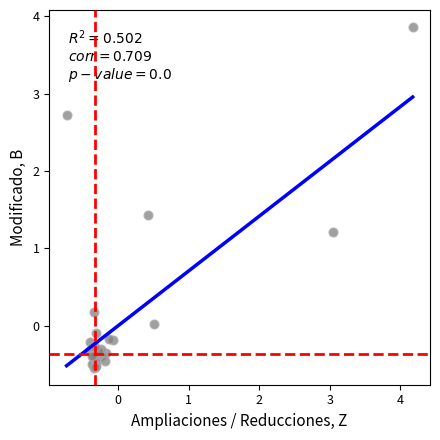

What Y value in the scatter plot is closest to 1?

1.2